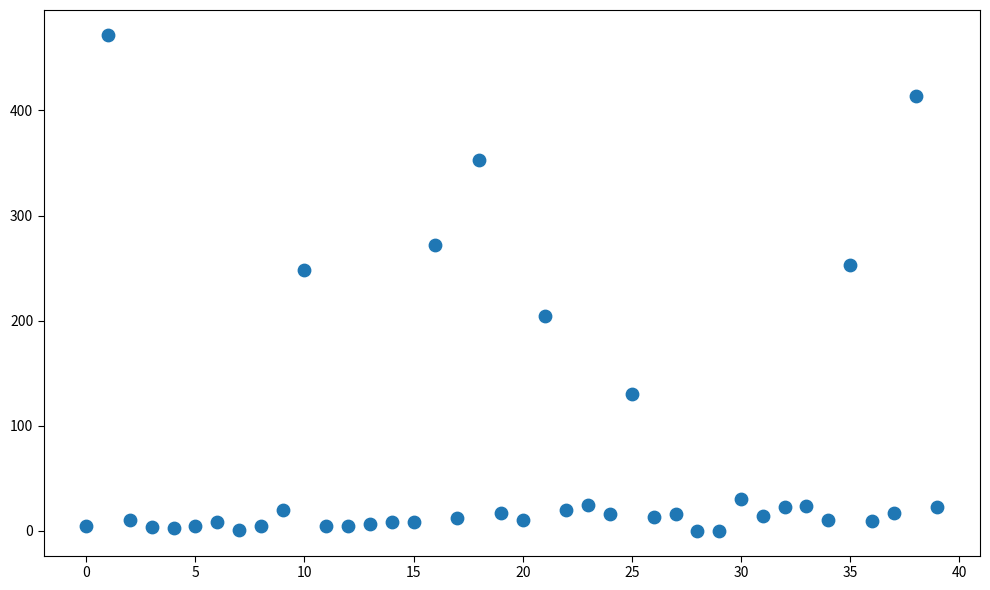

What is the range of Y values (max minus min)?

472